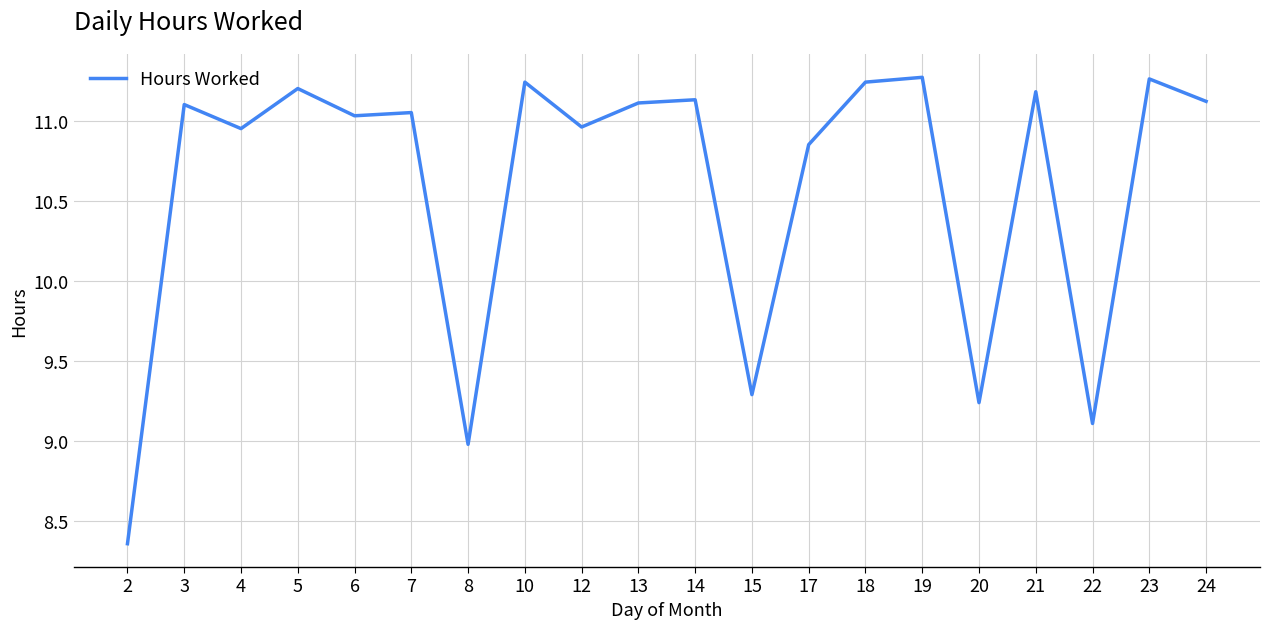

True or false: the data shows 5.4 at 2.

False